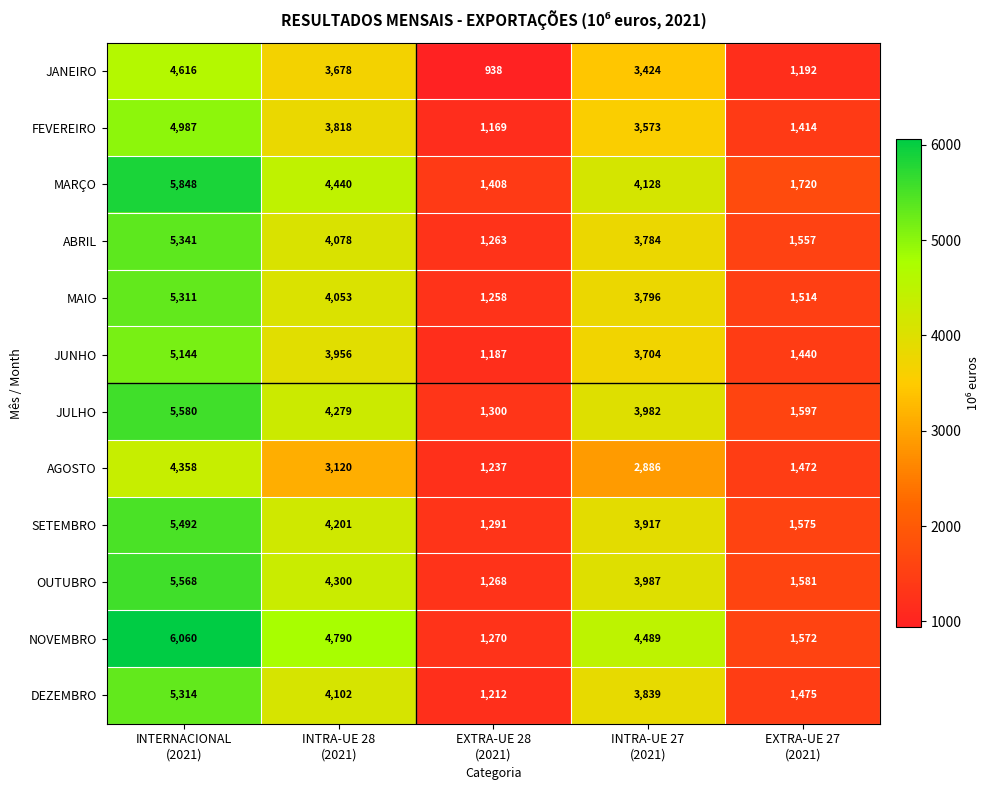

What is the average value of the MAIO series?

3186